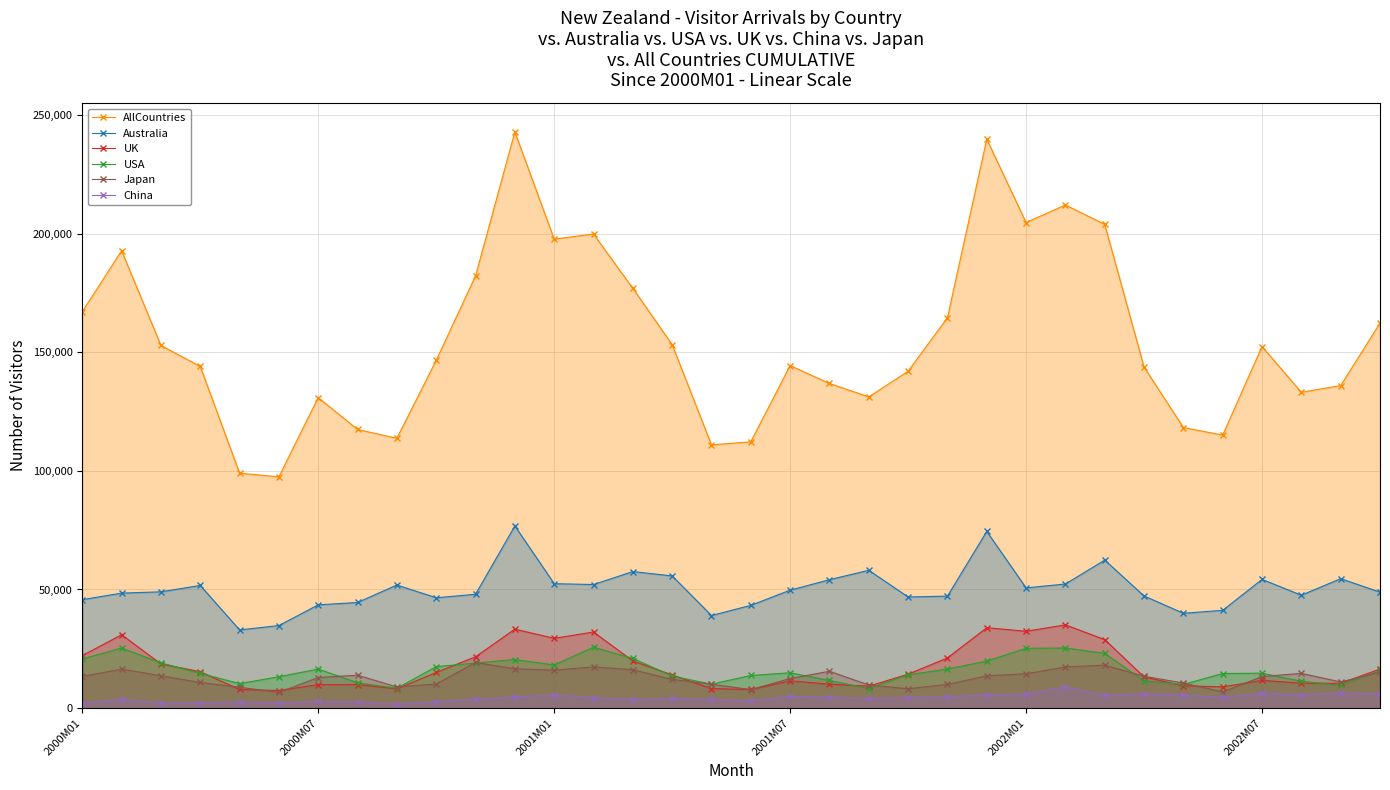

At which category is the sum across all series the highest?

11